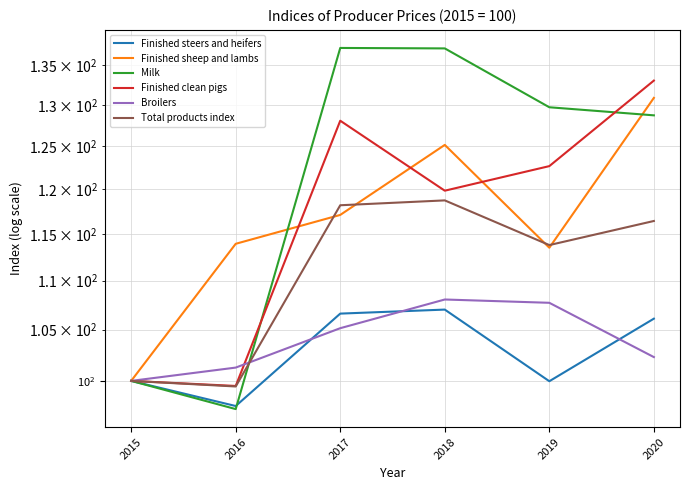

Reading left to right, what are all the values shown in this chart?

Finished steers and heifers: 2015=100.0	2016=97.6	2017=106.6	2018=107.0	2019=100.0	2020=106.1
Finished sheep and lambs: 2015=100.0	2016=113.9	2017=117.1	2018=125.2	2019=113.5	2020=130.9
Milk: 2015=100.0	2016=97.4	2017=137.2	2018=137.2	2019=129.7	2020=128.7
Finished clean pigs: 2015=100.0	2016=99.5	2017=128.1	2018=119.8	2019=122.7	2020=133.0
Broilers: 2015=100.0	2016=101.3	2017=105.1	2018=108.0	2019=107.7	2020=102.3
Total products index: 2015=100.0	2016=99.5	2017=118.2	2018=118.7	2019=113.8	2020=116.4